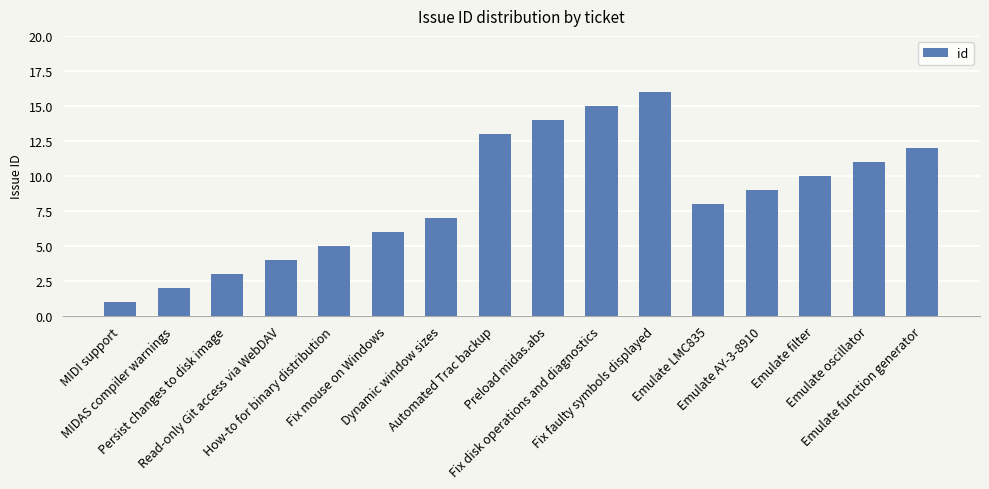

Rank the categories by value from highest to lowest.

Fix faulty symbols displayed, Fix disk operations and diagnostics, Preload midas.abs, Automated Trac backup, Emulate function generator, Emulate oscillator, Emulate filter, Emulate AY-3-8910, Emulate LMC835, Dynamic window sizes, Fix mouse on Windows, How-to for binary distribution, Read-only Git access via WebDAV, Persist changes to disk image, MIDAS compiler warnings, MIDI support